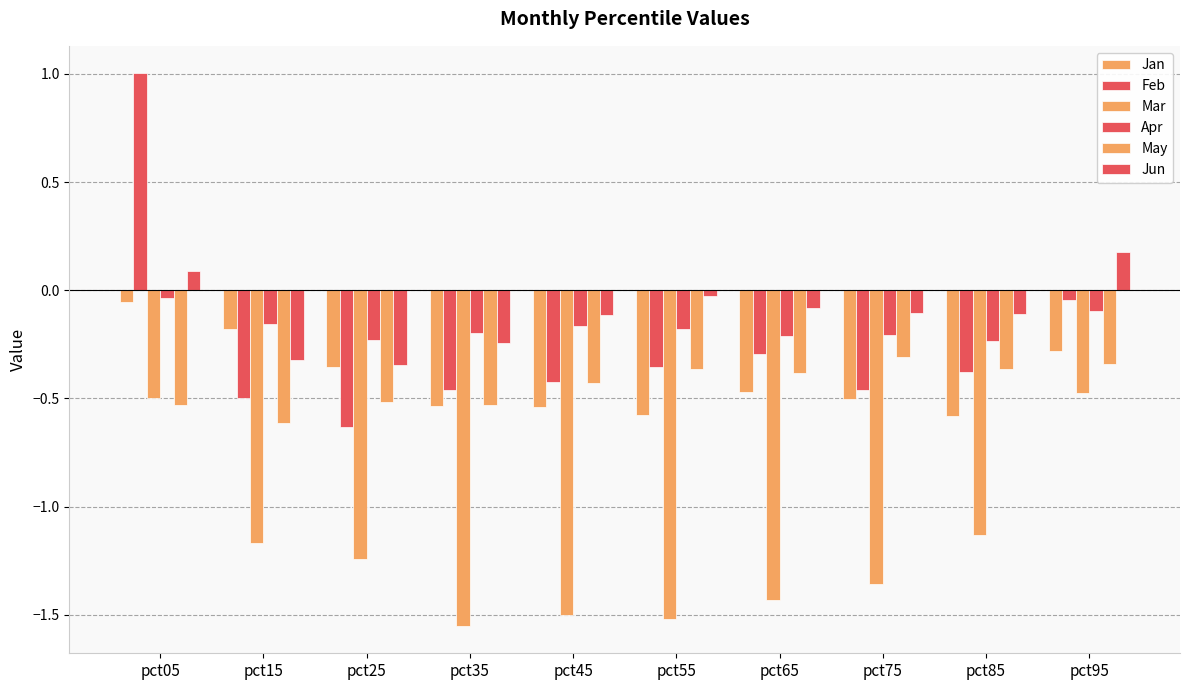

At pct75, list the series in order from largest to smallest.

Jun, Apr, May, Feb, Jan, Mar